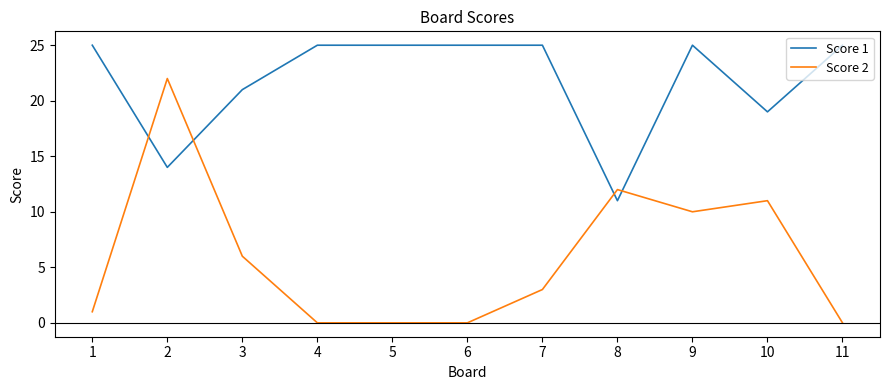

What is the greatest value displayed?

25